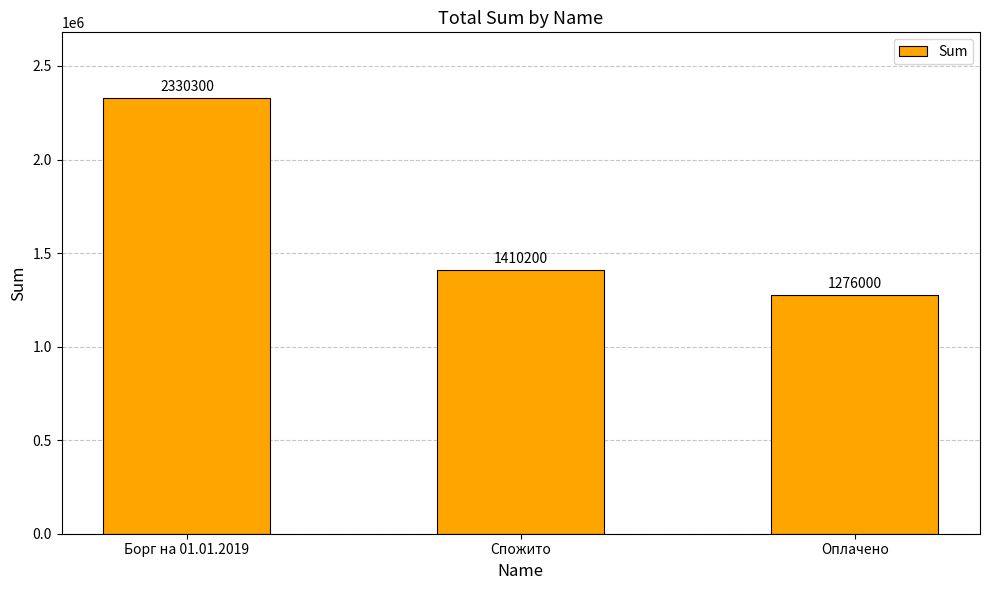

What is the label of the 2nd bar from the left?

Спожито